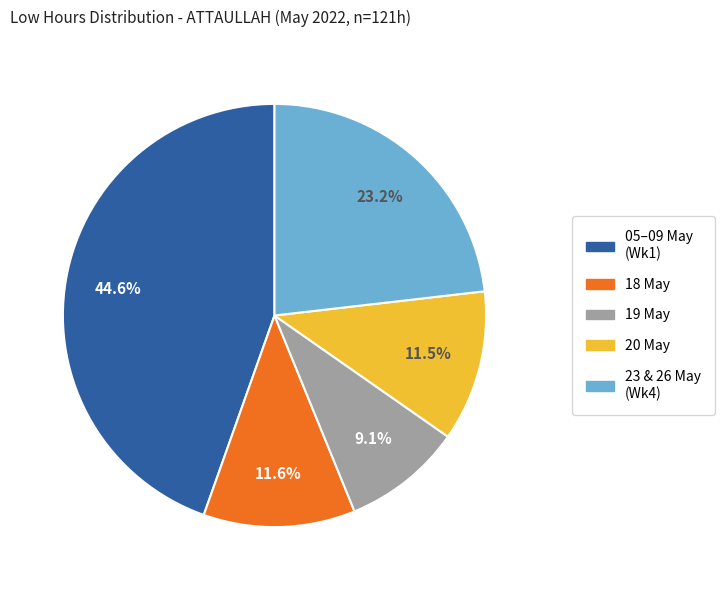

Does any single category account for the majority?

No